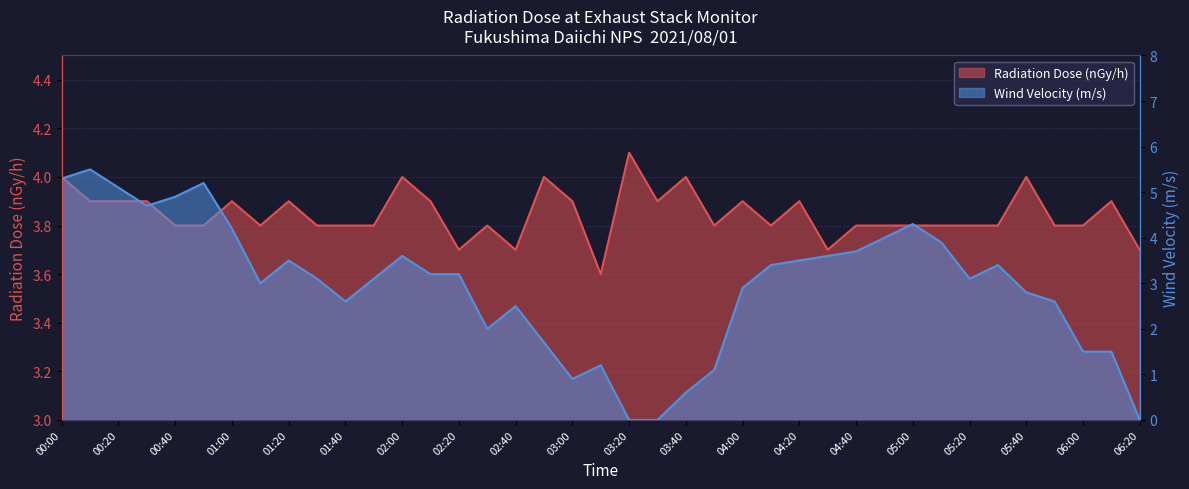

How many interior local peaks does the Wind Velocity (m/s) series have?

8